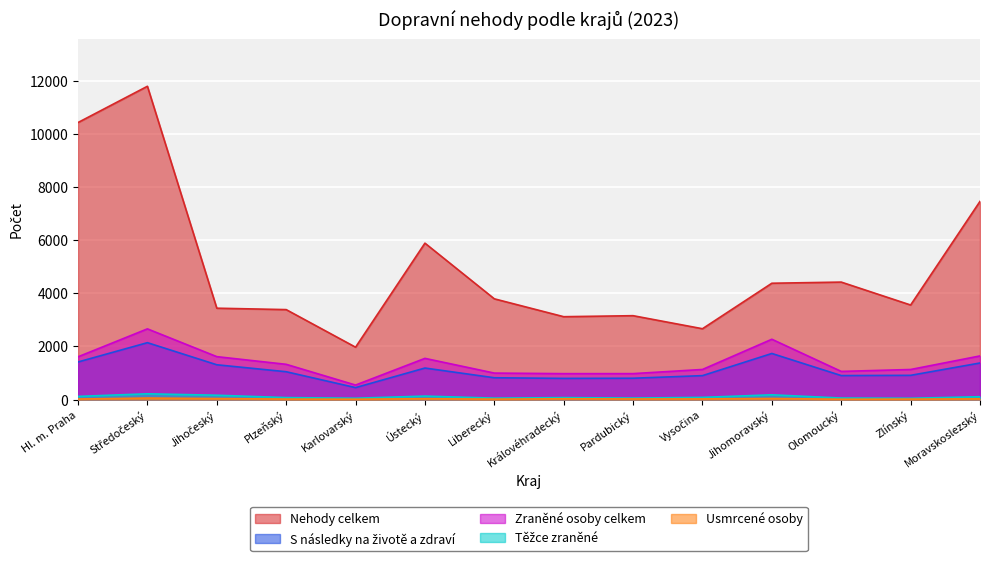

List the series in order of their peak value, highest first.

Nehody celkem, Zraněné osoby celkem, S následky na životě a zdraví, Těžce zraněné, Usmrcené osoby